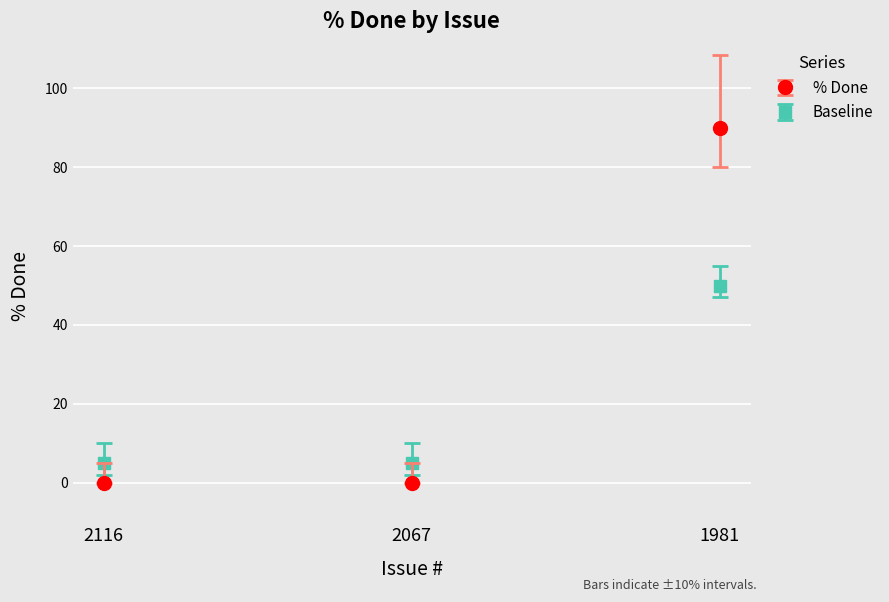

What is the maximum value shown in the chart?

90